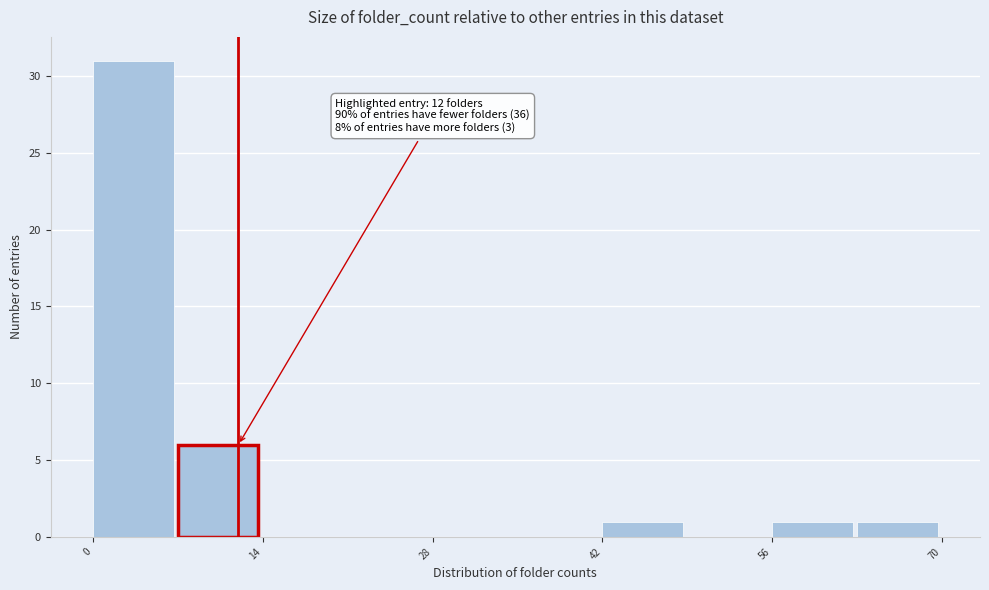

Around what value on the x-axis is the tallest bar? Give the approximate position of its centre, as read against the axis.

4